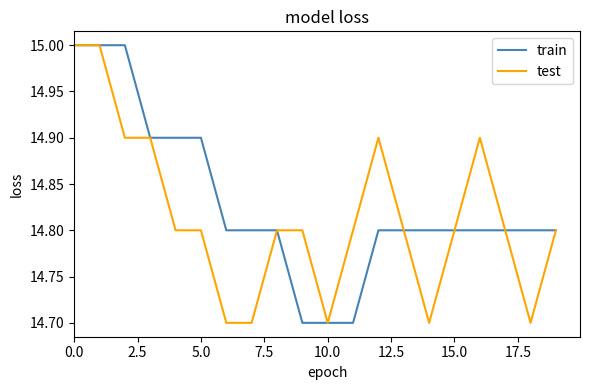

List the series in order of their overall mean, lowest first.

test, train